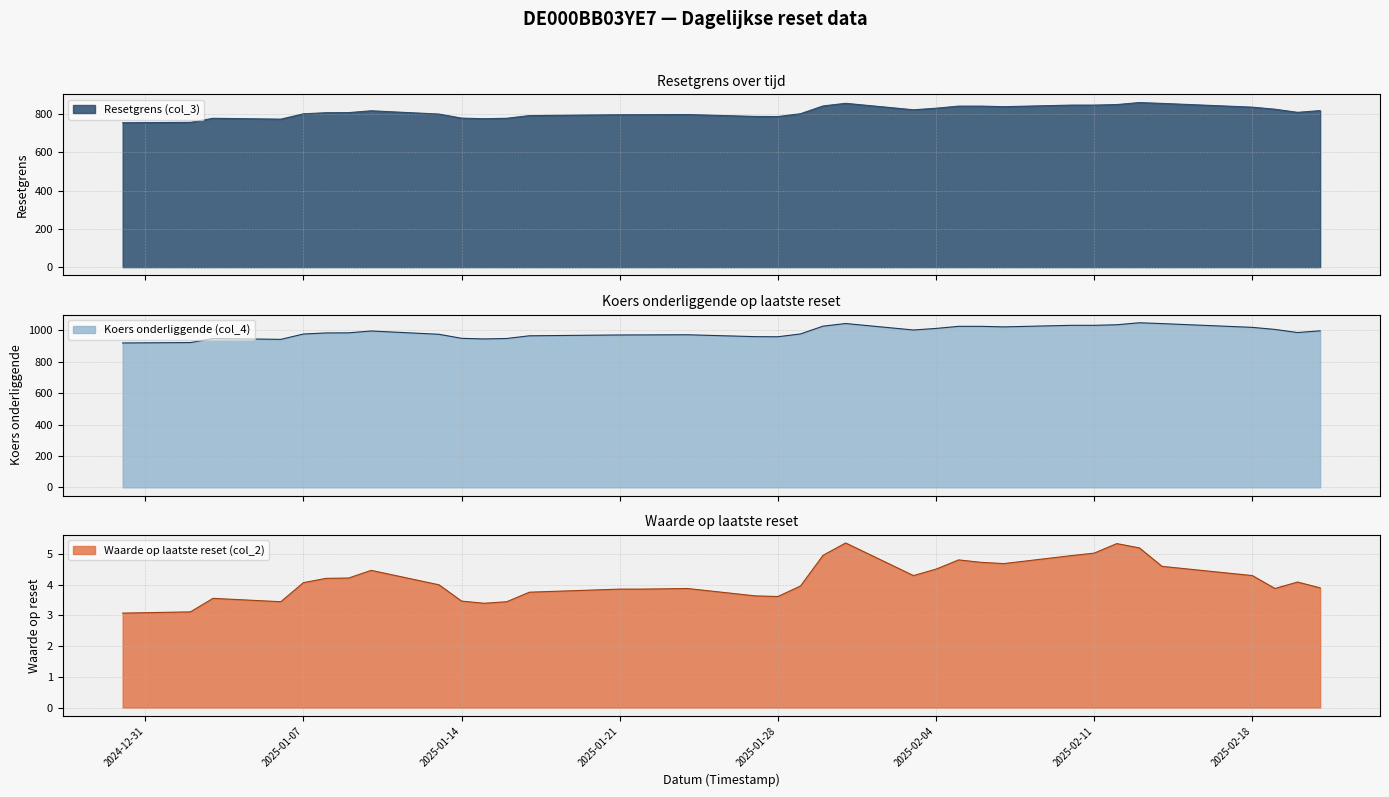

Where is the first local maximum for Koers onderliggende (col_4)?

2025-01-03